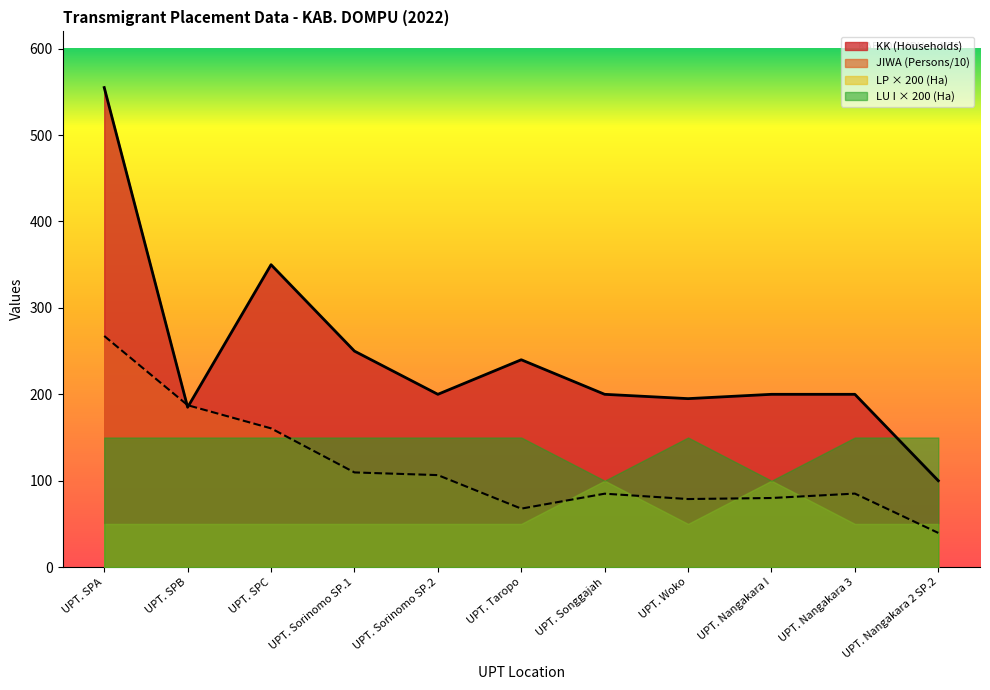

Which series has the widest spread of values?

KK (Households)